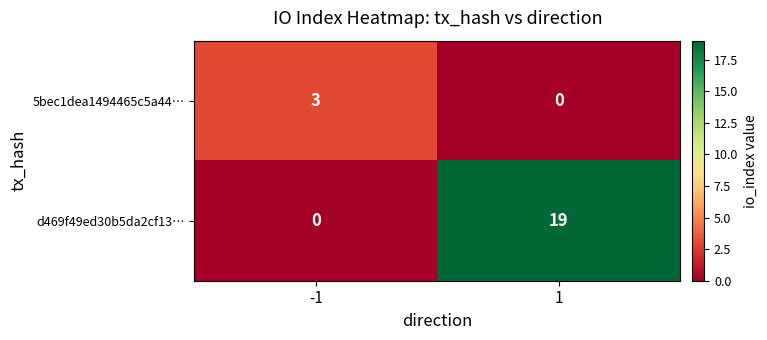

What is the highest value of the d469f49ed30b5da2cf13… series?

19